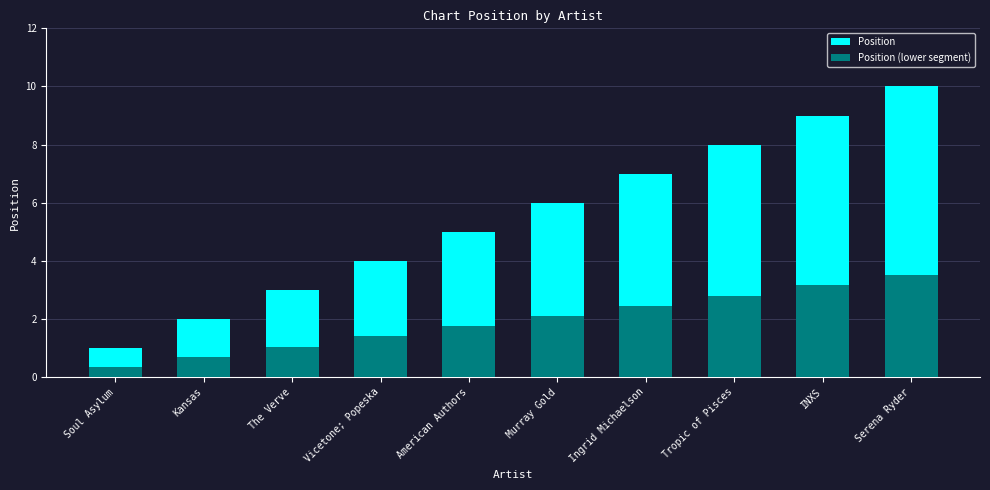

Count the number of categories in the chart.

10